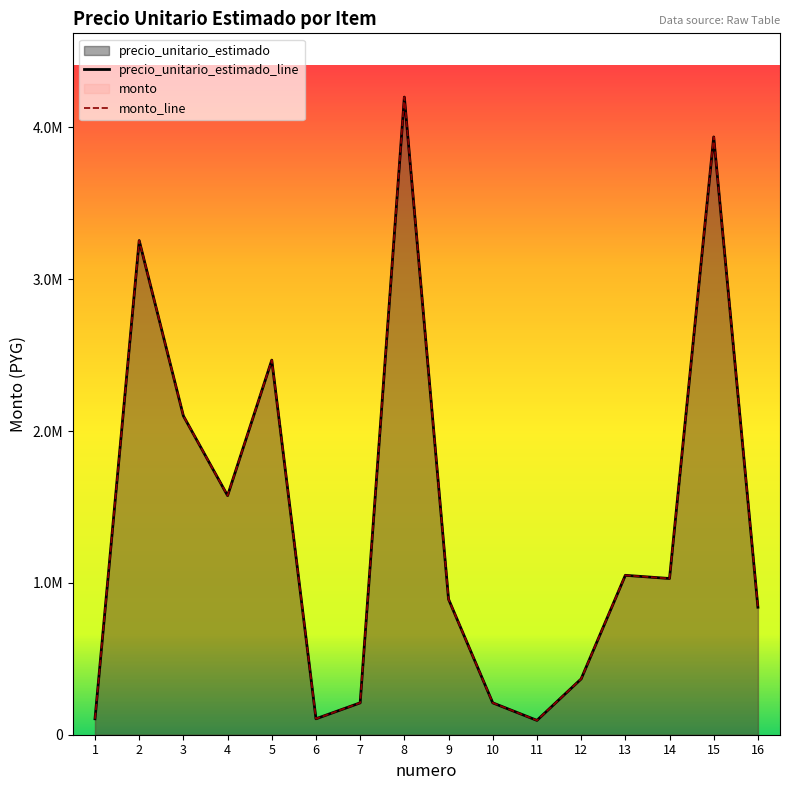

At which label does precio_unitario_estimado_line first exceed 1029000?

2